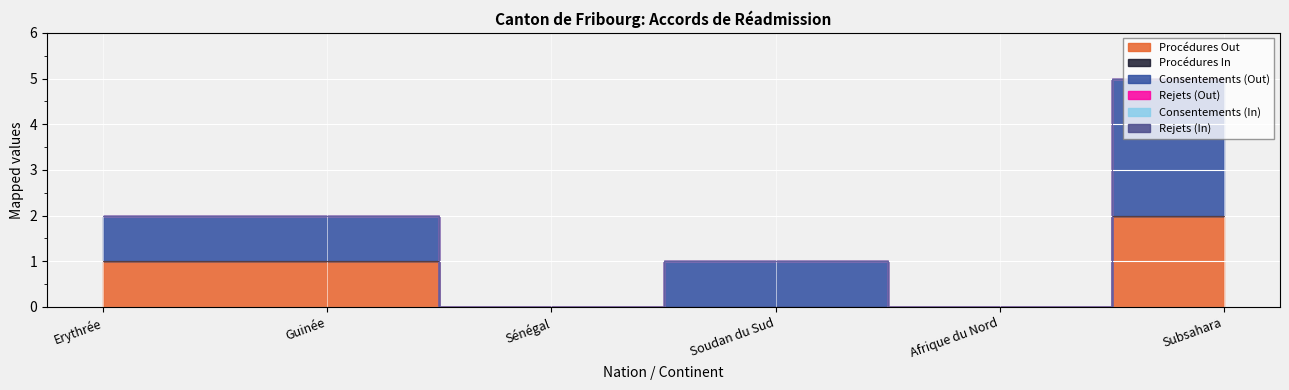

What are all the series names shown in the legend?

Procédures Out, Procédures In, Consentements (Out), Rejets (Out), Consentements (In), Rejets (In)